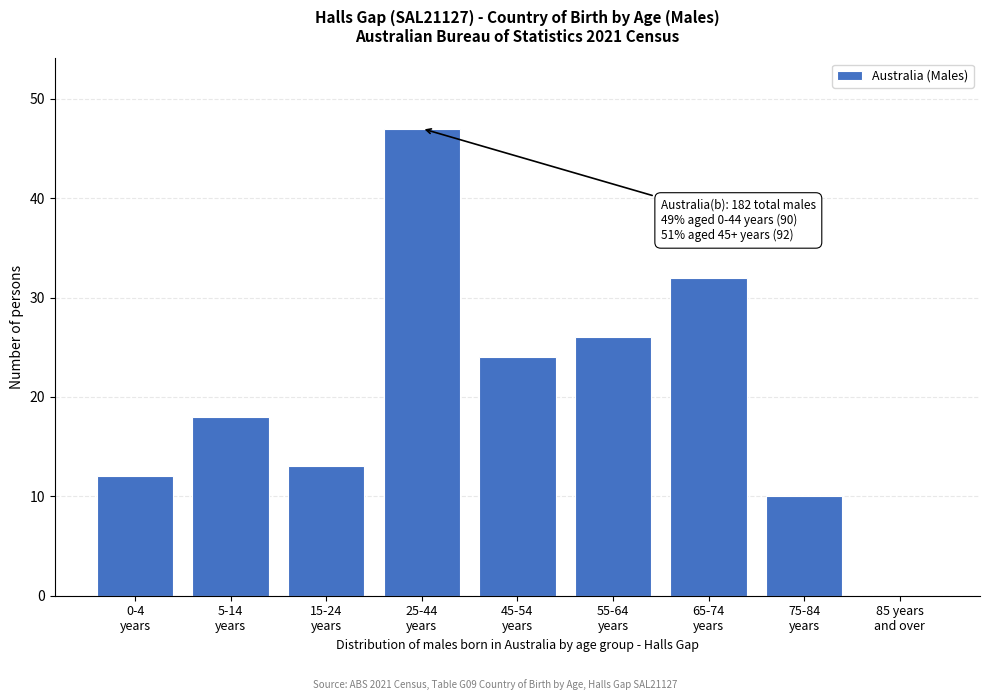

What is the sum of all values?

182